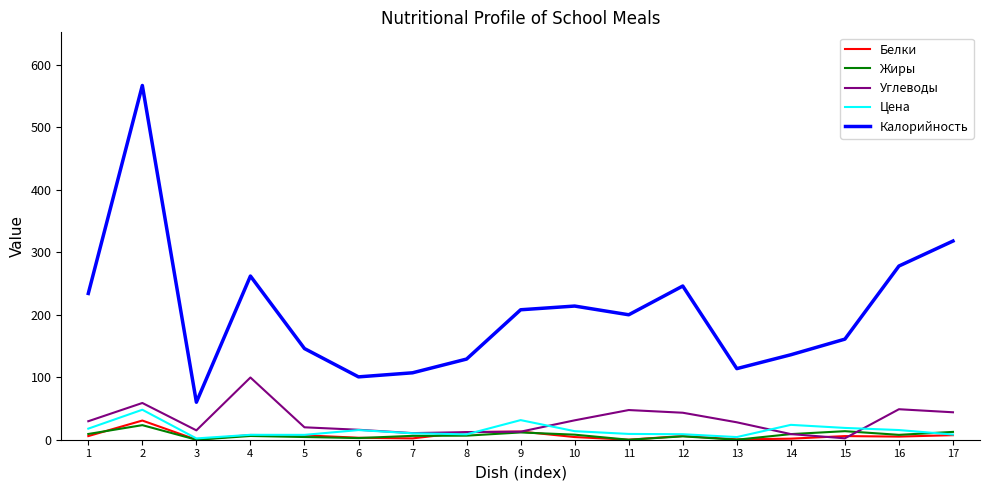

What is the maximum value for Калорийность?

567.0